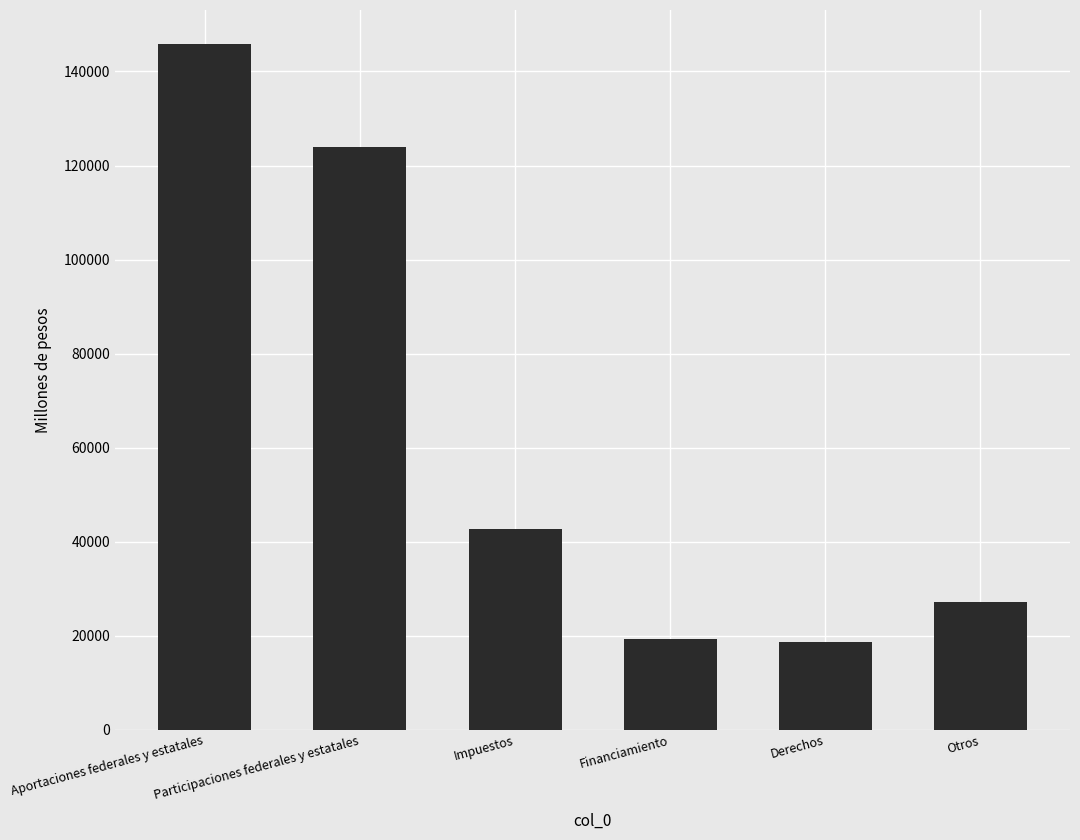

What position from the right is Derechos?

2